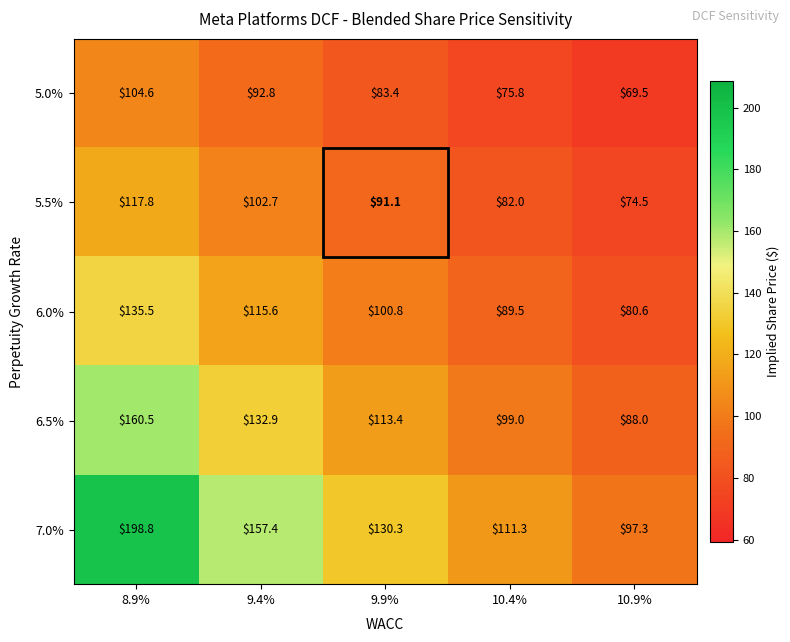

The value of 7.0% at 10.9% is 24.9. True or false?

False